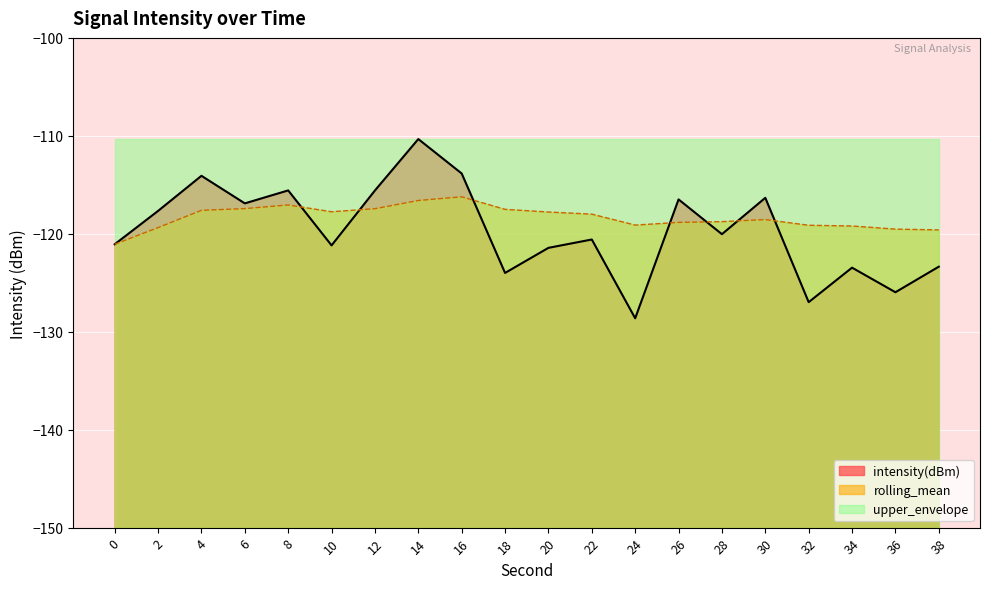

True or false: rolling_mean has a value of -116.6 at 14.

True